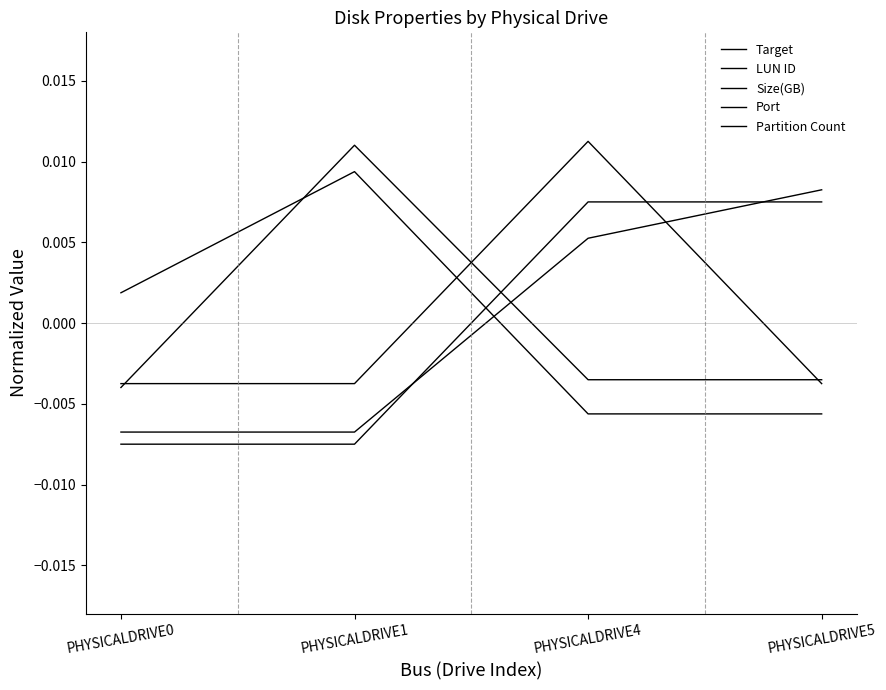

At which label does Port reach its minimum?

PHYSICALDRIVE0